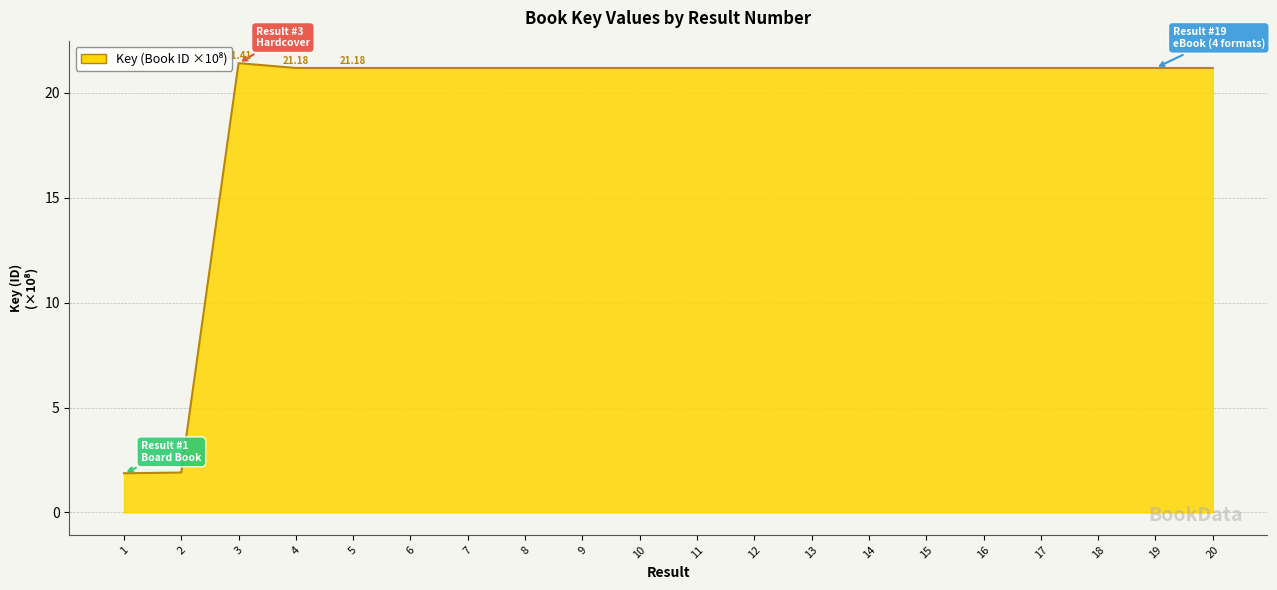

What is the change in value from 2 to 17?

+19.3